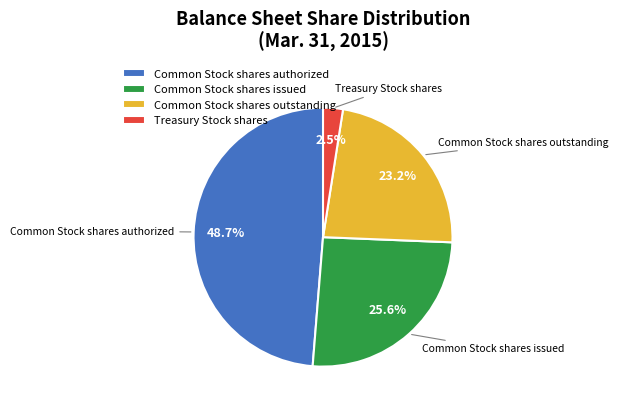

To the nearest percent, what is the average slice percentage?

25%